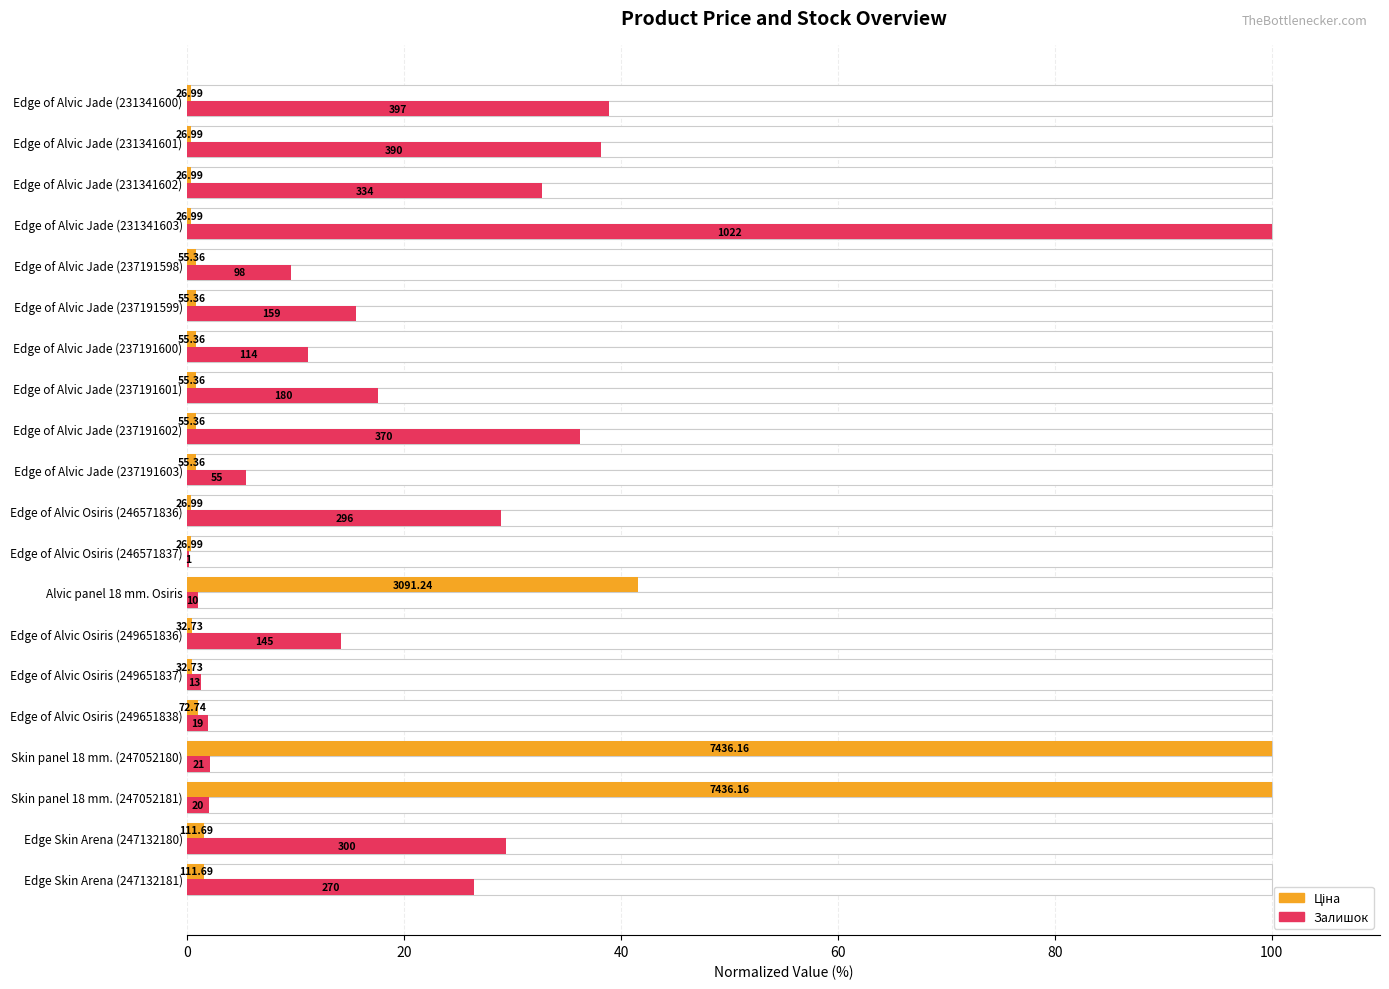

Reading right to left, what are all the values shown in this chart?

Ціна (normalized %): 0.4	0.4	0.4	0.4	0.7	0.7	0.7	0.7	0.7	0.7	0.4	0.4	41.6	0.4	0.4	1.0	100.0	100.0	1.5	1.5
Залишок (normalized %): 38.8	38.2	32.7	100.0	9.6	15.6	11.2	17.6	36.2	5.4	29.0	0.1	1.0	14.2	1.3	1.9	2.1	2.0	29.4	26.4